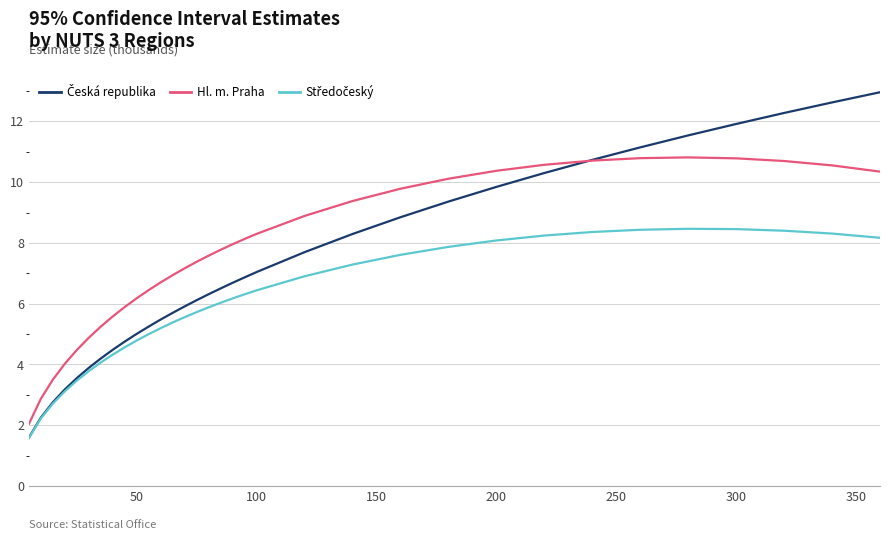

What is the greatest value displayed?

13.0